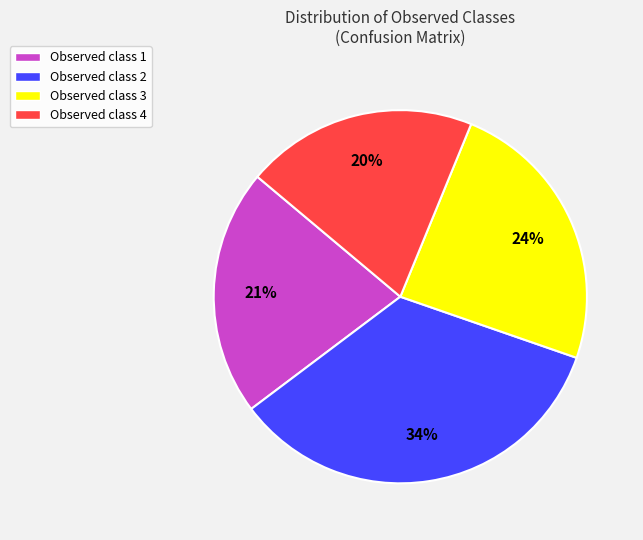

Does any single category account for the majority?

No